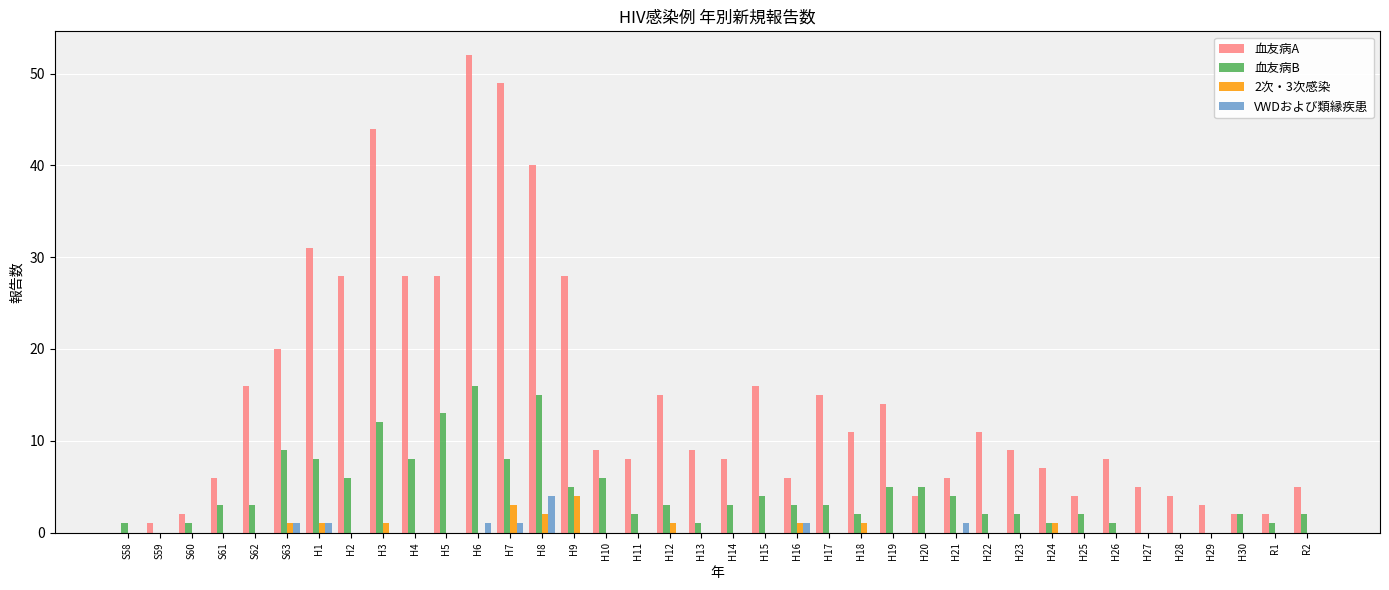

Does the chart contain stacked bars?

No